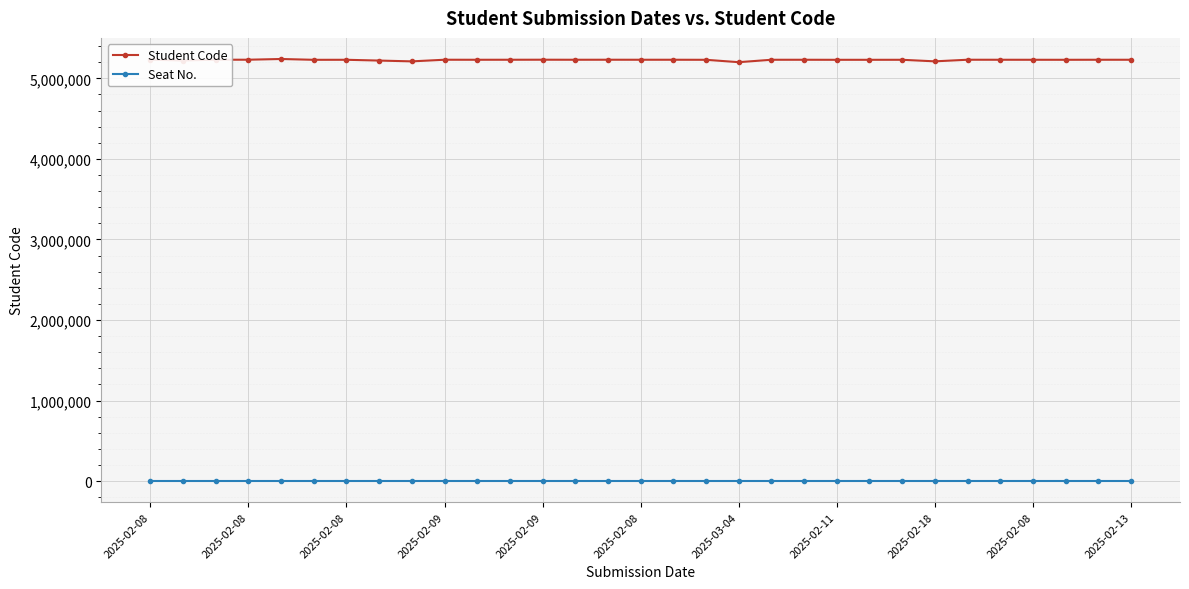

Which series has the widest spread of values?

Student Code